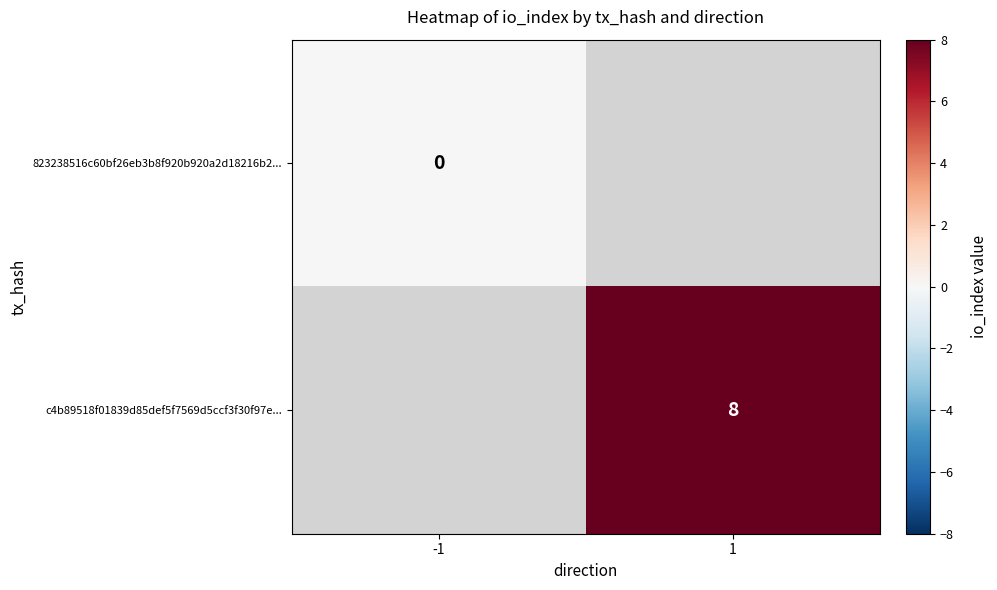

The value of c4b89518f01839d85def5f7569d5ccf3f30f97e... at 1 is 2. True or false?

False